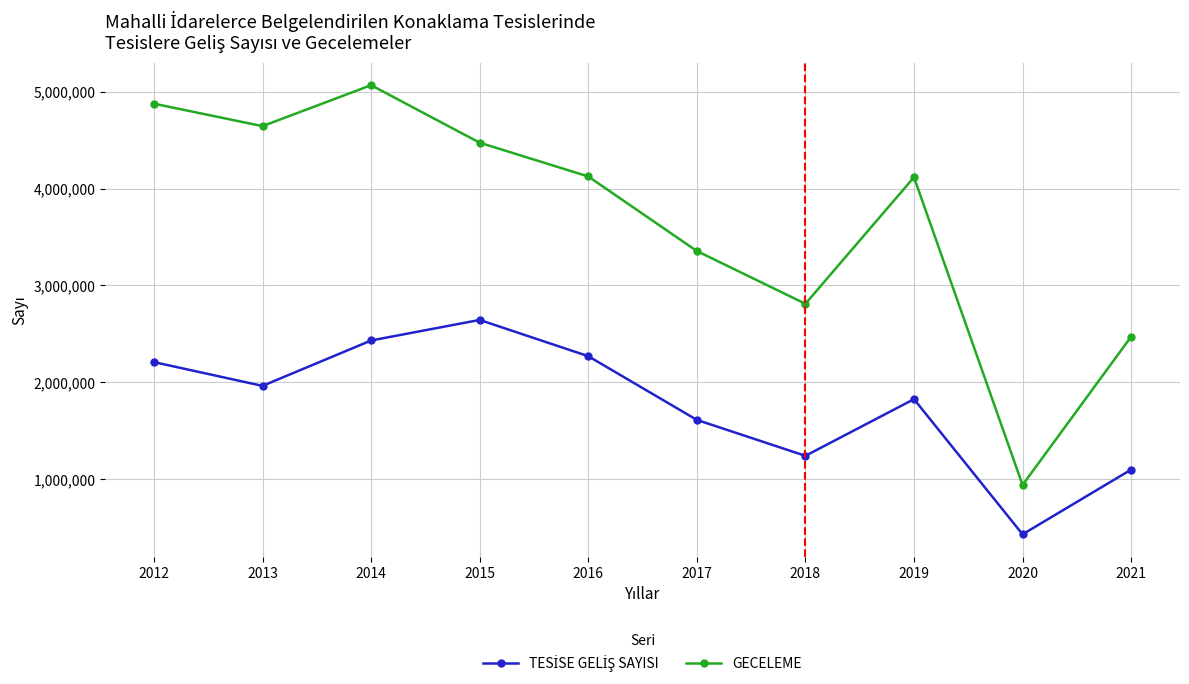

What is the smallest value displayed?

430328